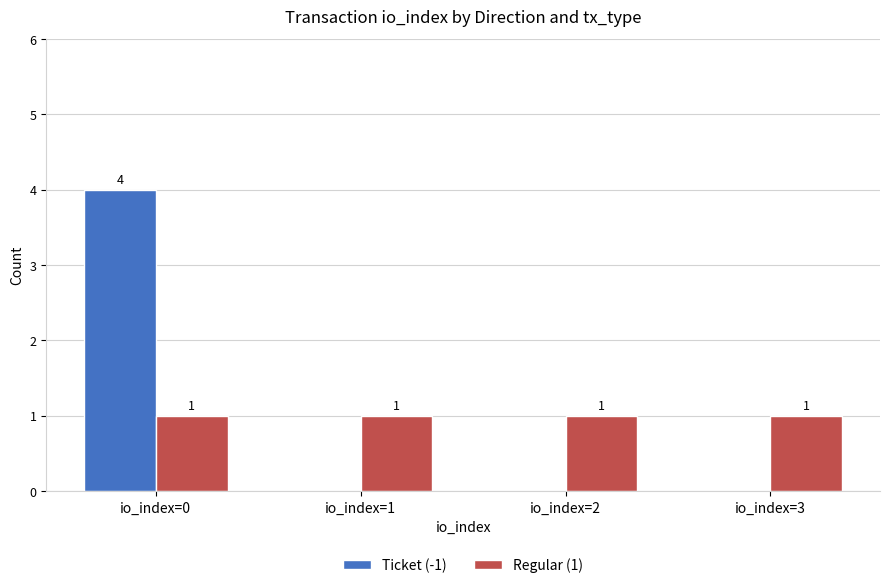

How many groups of bars are there?

4